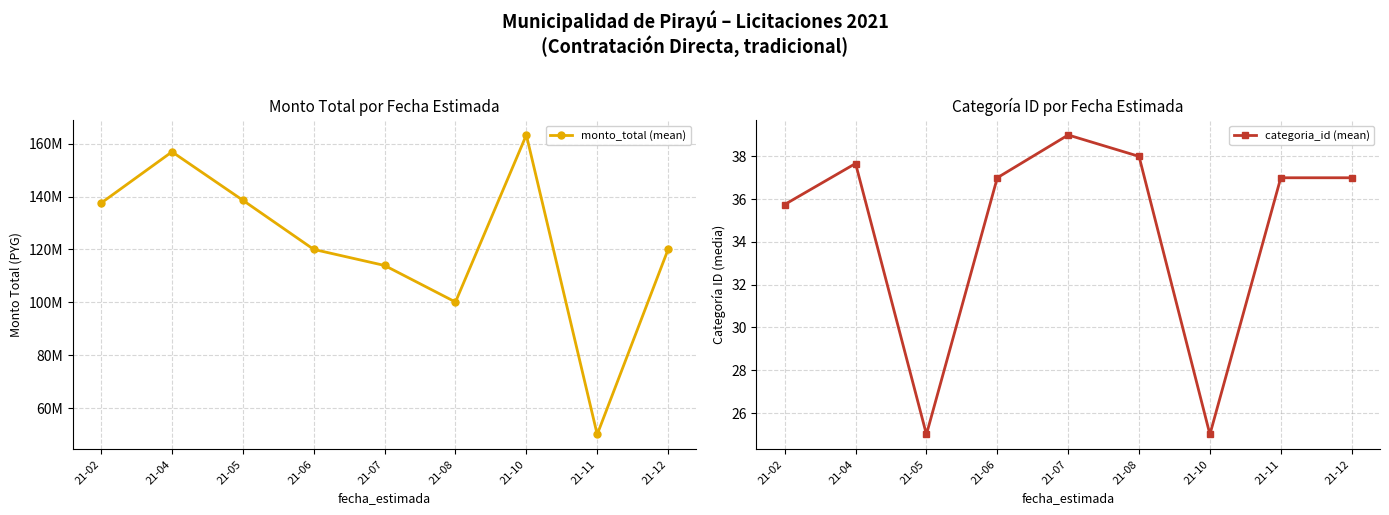

Is it true that categoria_id (mean) equals 56.2 at 21-08?

False